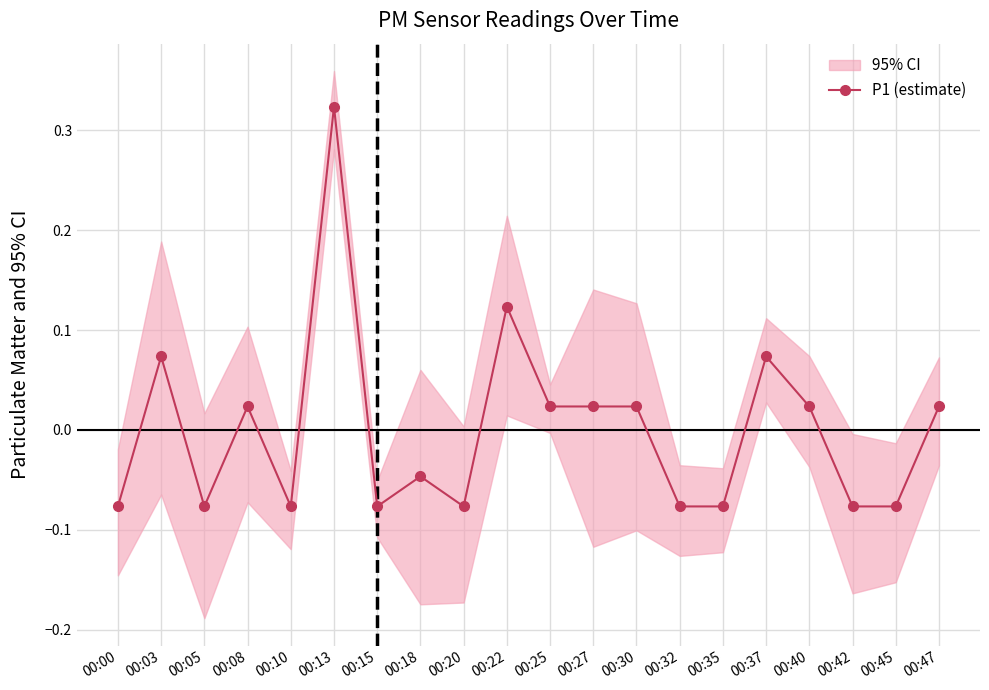

What is the change in value from 00:18 to 00:25?

+0.1